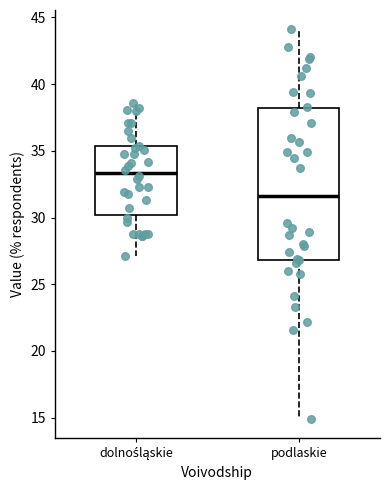

Where is the lower edge of the box for podlaskie on the y-axis? The values are not printed on the chart, so give them approximately, as read against the axis.

27.0